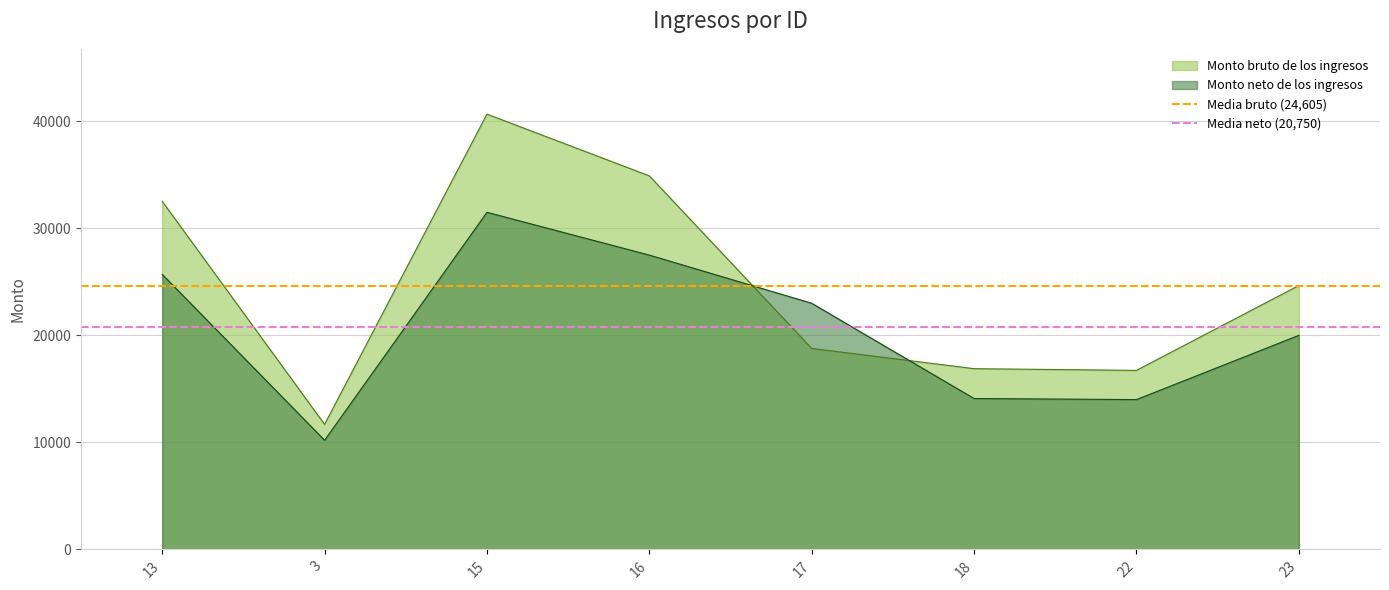

What is the highest value of the Monto bruto de los ingresos series?

40672.5